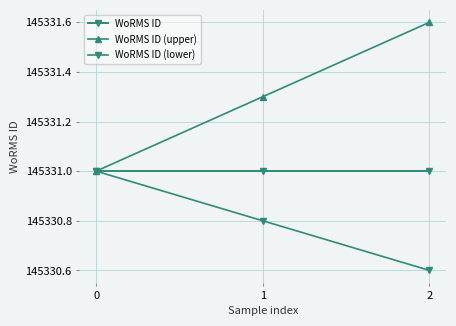

Reading left to right, list all the values displayed in this chart.

WoRMS ID: 0=145331.0	1=145331.0	2=145331.0
WoRMS ID (upper): 0=145331.0	1=145331.3	2=145331.6
WoRMS ID (lower): 0=145331.0	1=145330.8	2=145330.6